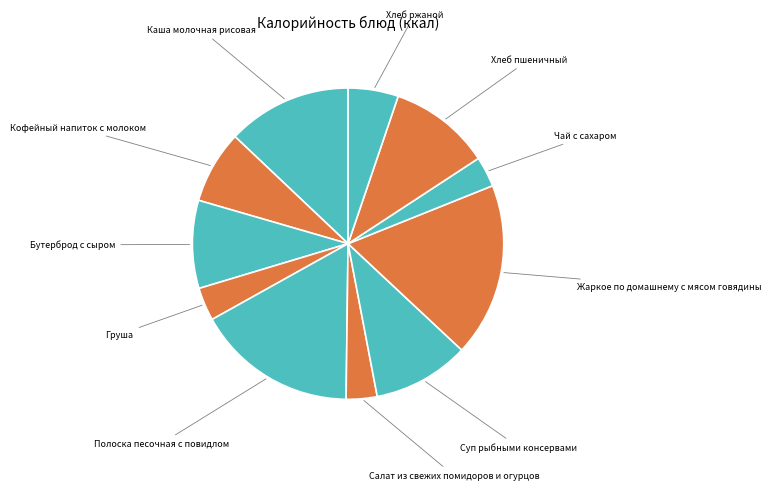

Which has a higher value, Чай с сахаром or Суп рыбными консервами?

Суп рыбными консервами